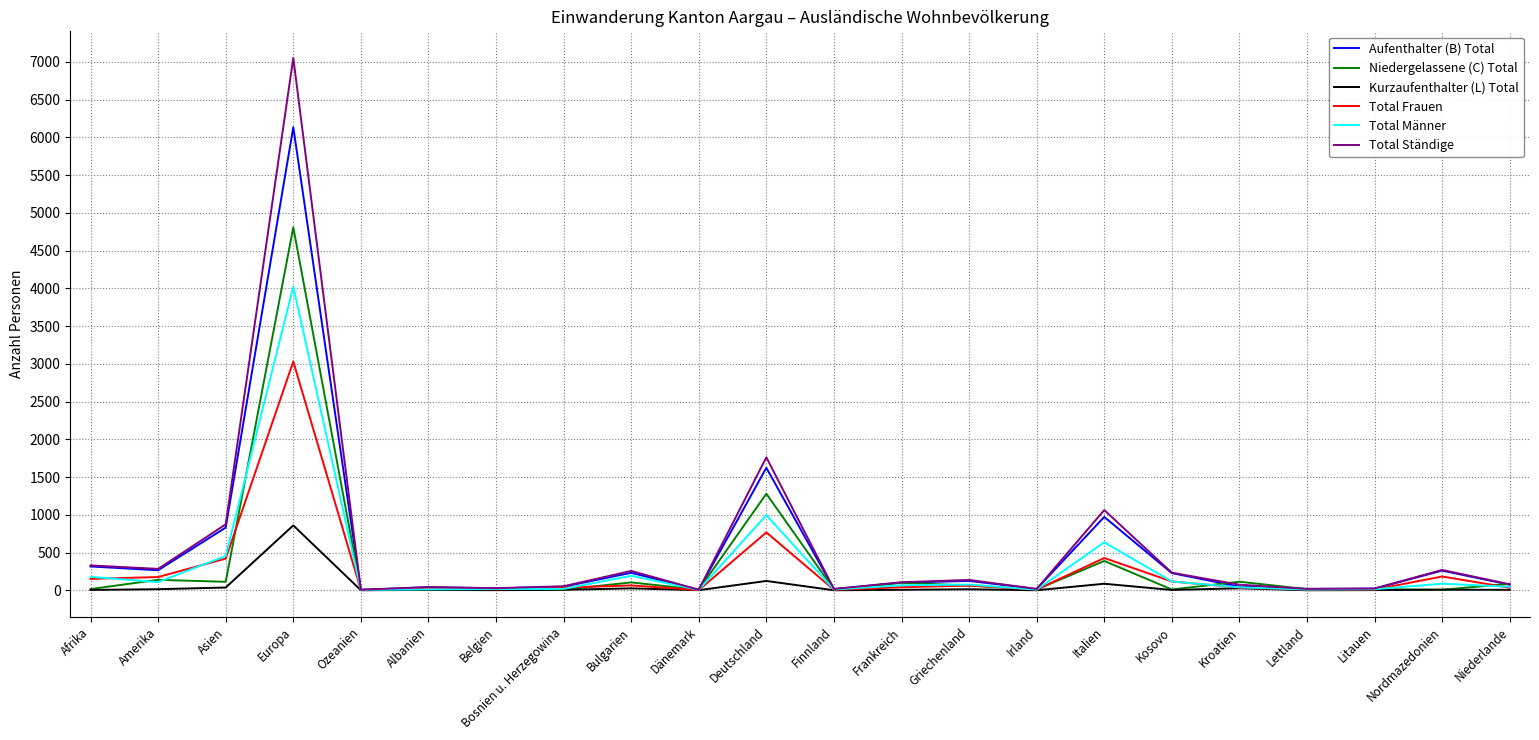

True or false: Total Männer has a value of 454 at Asien.

True